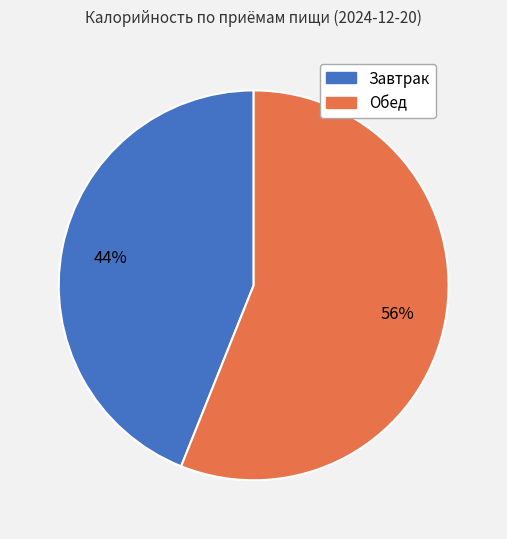

What is the largest slice in the pie chart?

Обед